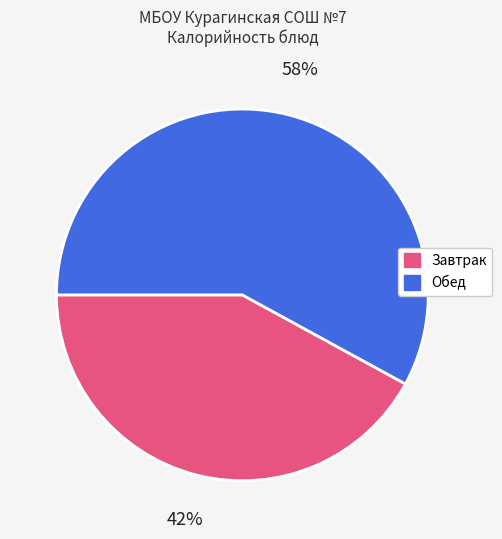

To the nearest percent, what is the difference between the largest and smallest slice percentages?

16%